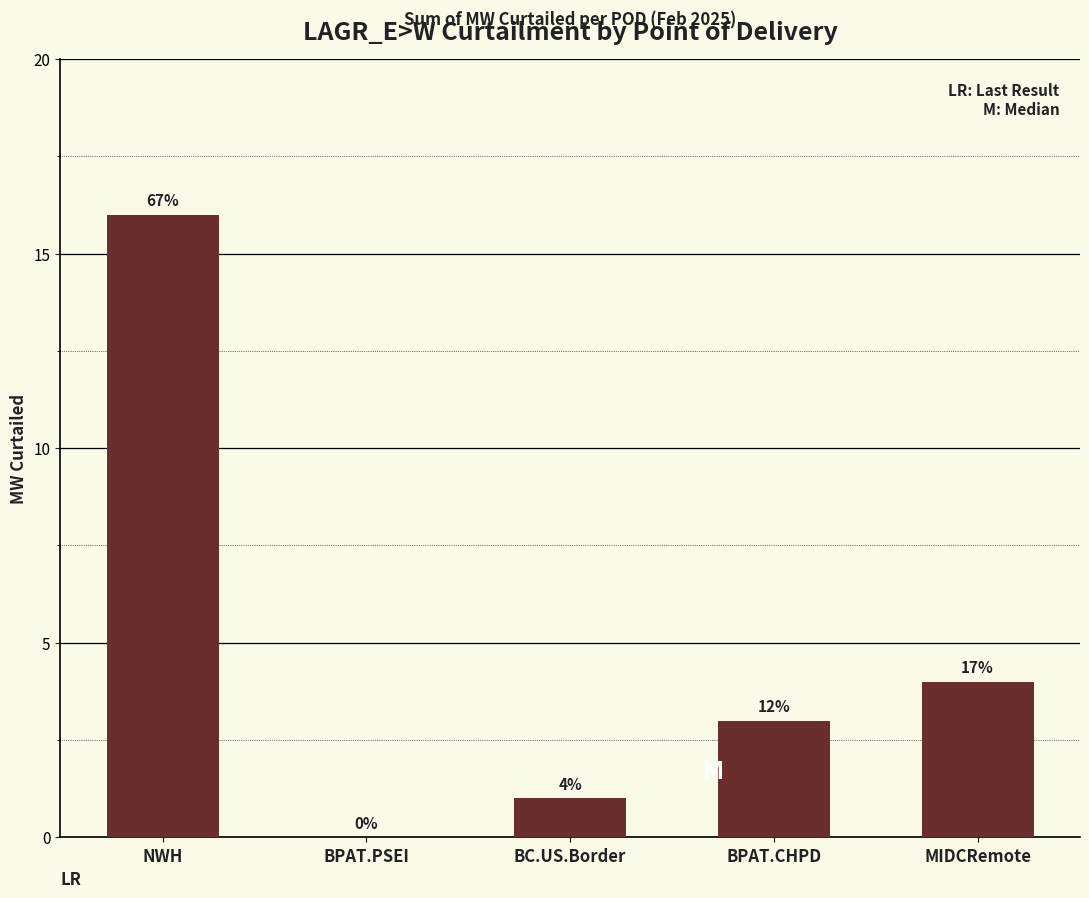

Are the bars horizontal?

No